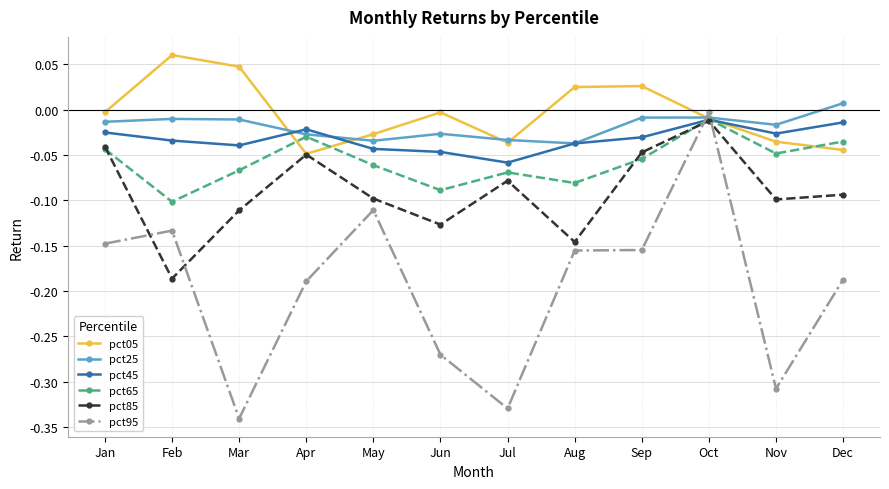

What is the spread (max minus min) of values at Nov?

0.3